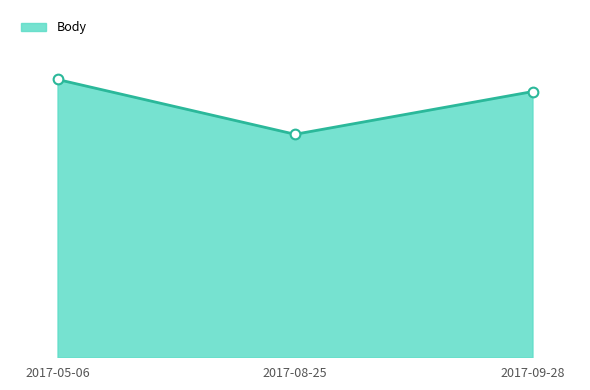

What is the difference between the maximum and second lowest values?

66